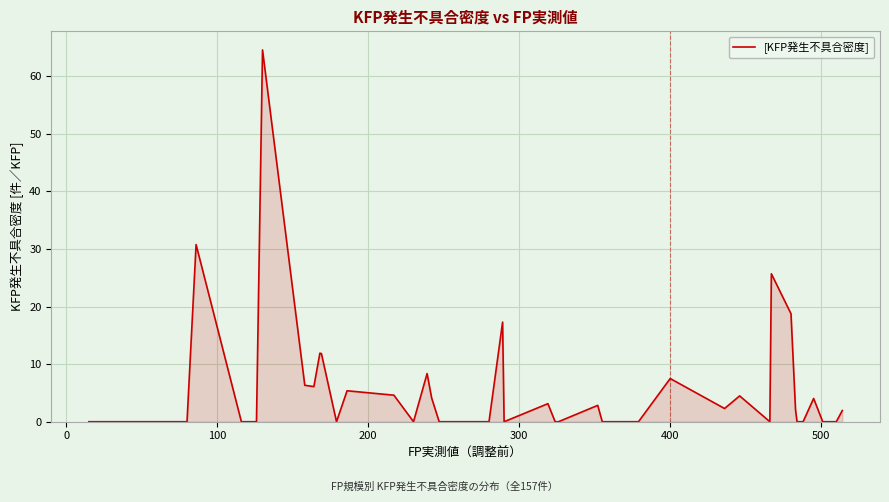

What is the maximum value shown in the chart?

64.6